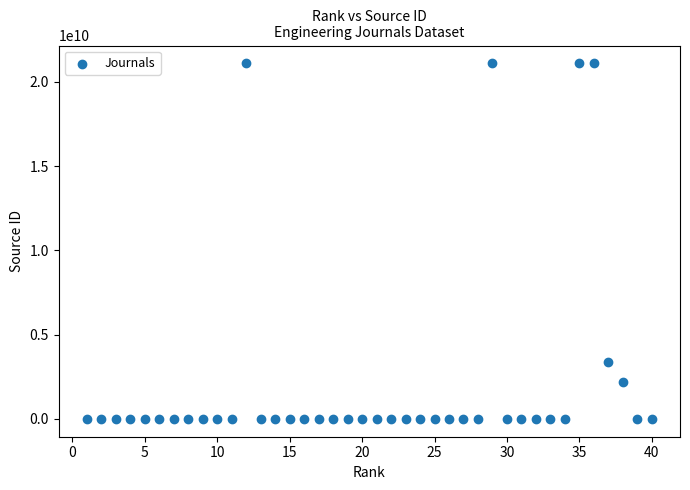

What is the range of X values (max minus min)?

39